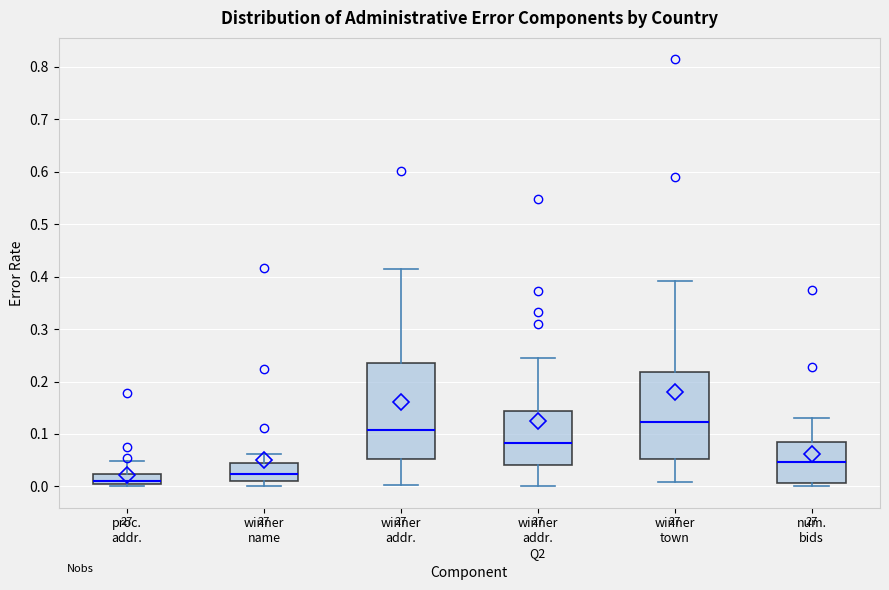

Reading left to right, transcribe this box plot: for each box, give where its median line is, the range the box spans, and where its two whiskers end, as read against the y-axis. The values are not printed on the chart, so give them approximately, as read against the axis.

proc. addr.: median 0.01, box 0.00 to 0.02, whiskers 0.00 (just below the box's lower edge) to 0.05
winner name: median 0.02, box 0.01 to 0.05, whiskers 0.00 to 0.06
winner addr.: median 0.11, box 0.05 to 0.23, whiskers 0.00 to 0.42
winner addr. Q2: median 0.08, box 0.04 to 0.14, whiskers 0.00 to 0.24
winner town: median 0.12, box 0.05 to 0.22, whiskers 0.01 to 0.39
num. bids: median 0.05, box 0.01 to 0.09, whiskers 0.00 to 0.13